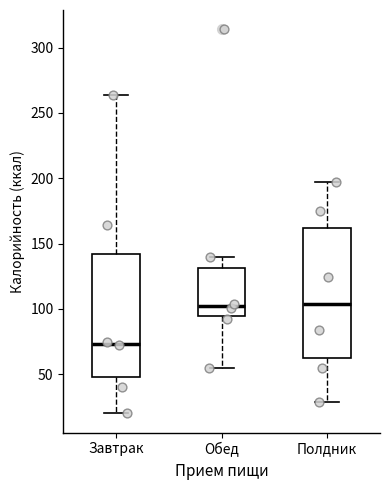

Reading left to right, transcribe this box plot: for each box, give where its median line is, the range the box spans, and where its two whiskers end, as read against the y-axis. The values are not printed on the chart, so give them approximately, as read against the axis.

Завтрак: median 75, box 50 to 140, whiskers 20 to 265
Обед: median 100, box 95 to 130, whiskers 55 to 140
Полдник: median 105, box 60 to 160, whiskers 30 to 195